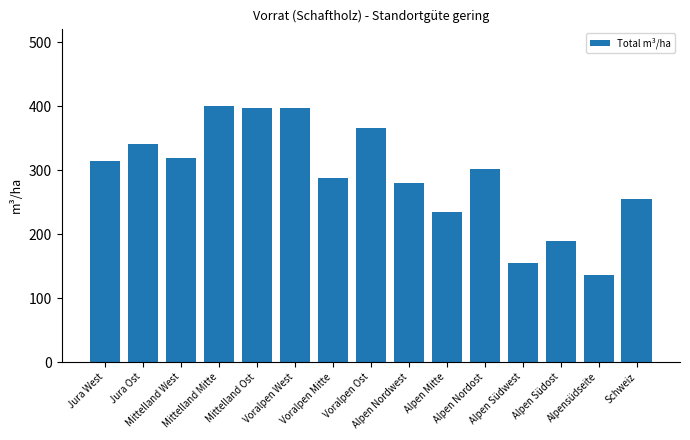

What is the greatest value displayed?

401.0